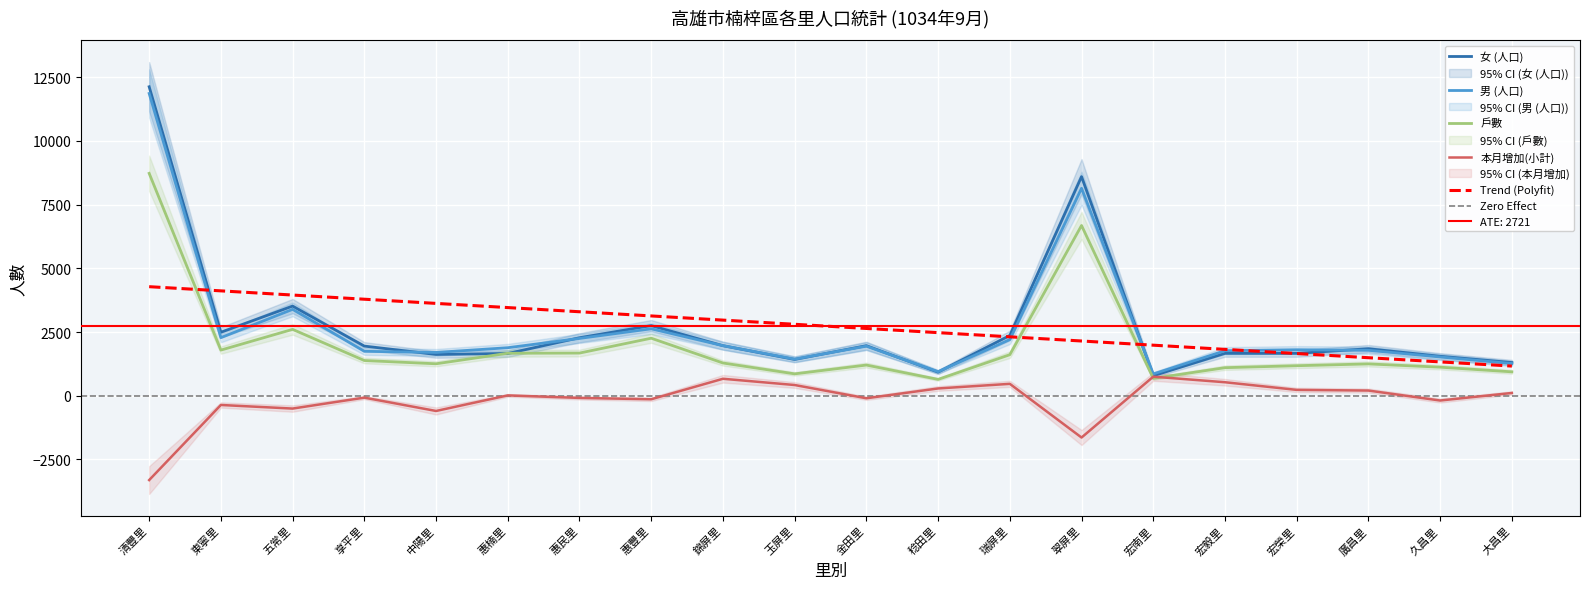

True or false: 戶數 and 男 (人口) intersect in this chart.

False